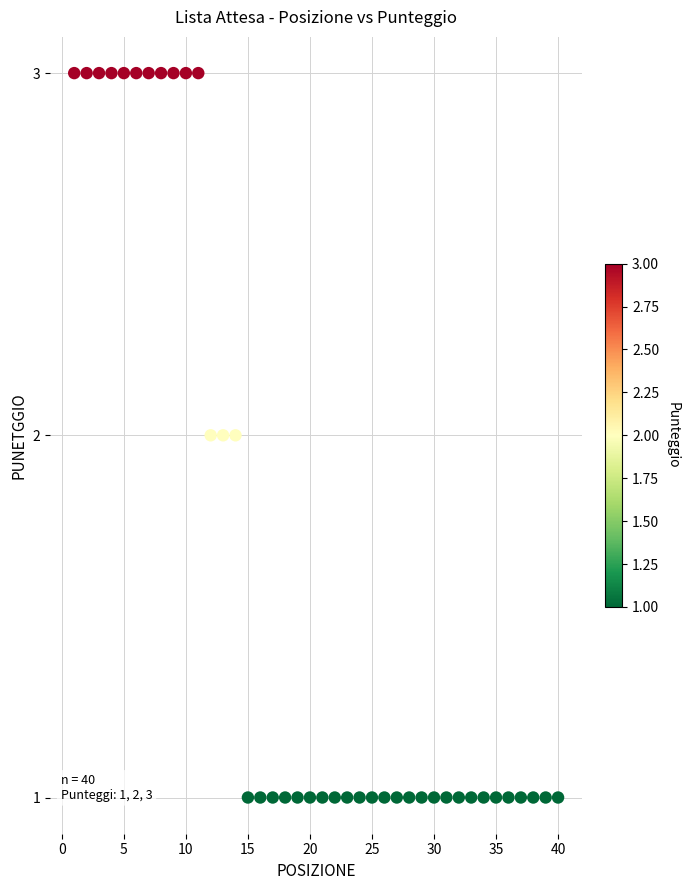

What is the range of X values (max minus min)?

39